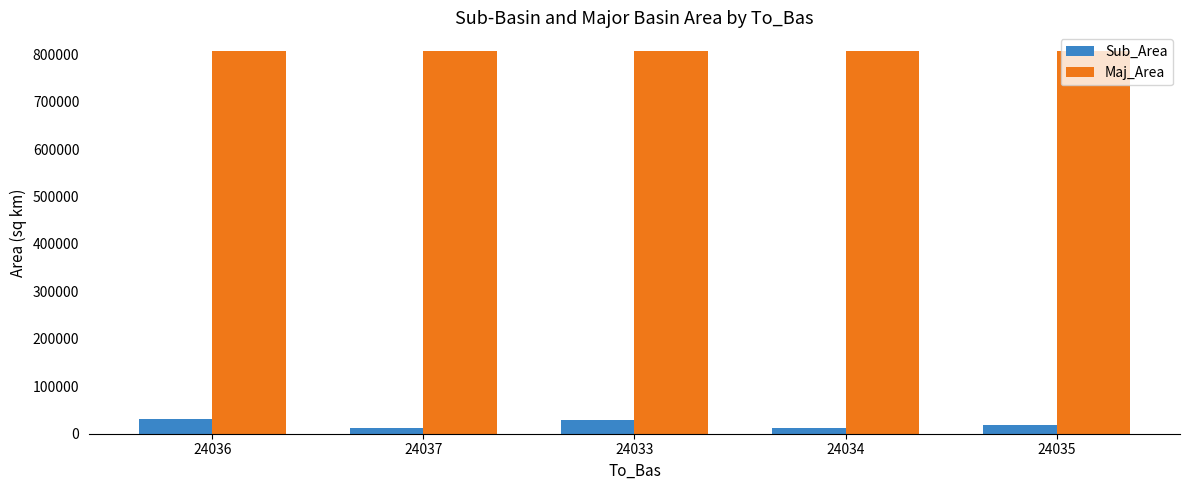

List the series in order of their peak value, highest first.

Maj_Area, Sub_Area